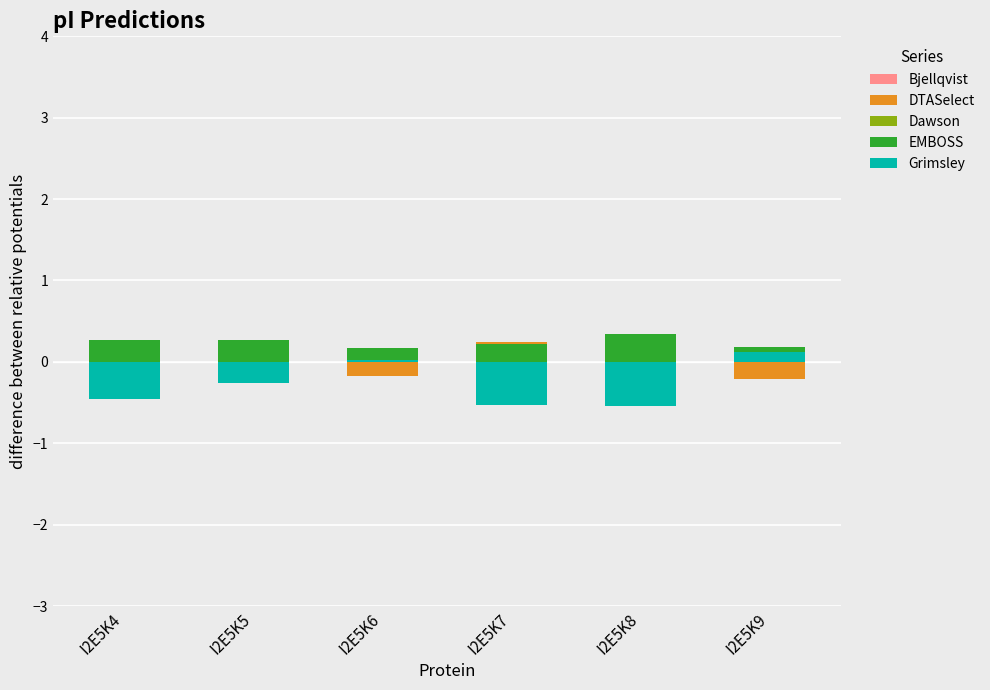

The EMBOSS series shows 0.3 at I2E5K5. True or false?

True